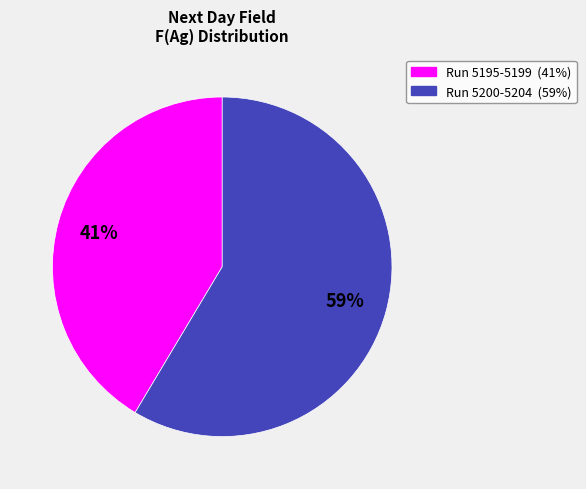

To the nearest percent, what is the average slice percentage?

50%